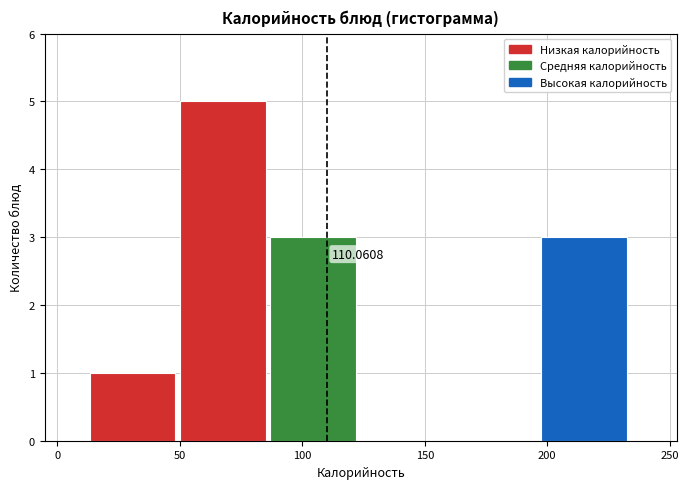

Over which range of the x-axis is the bar tallest?

50 to 85